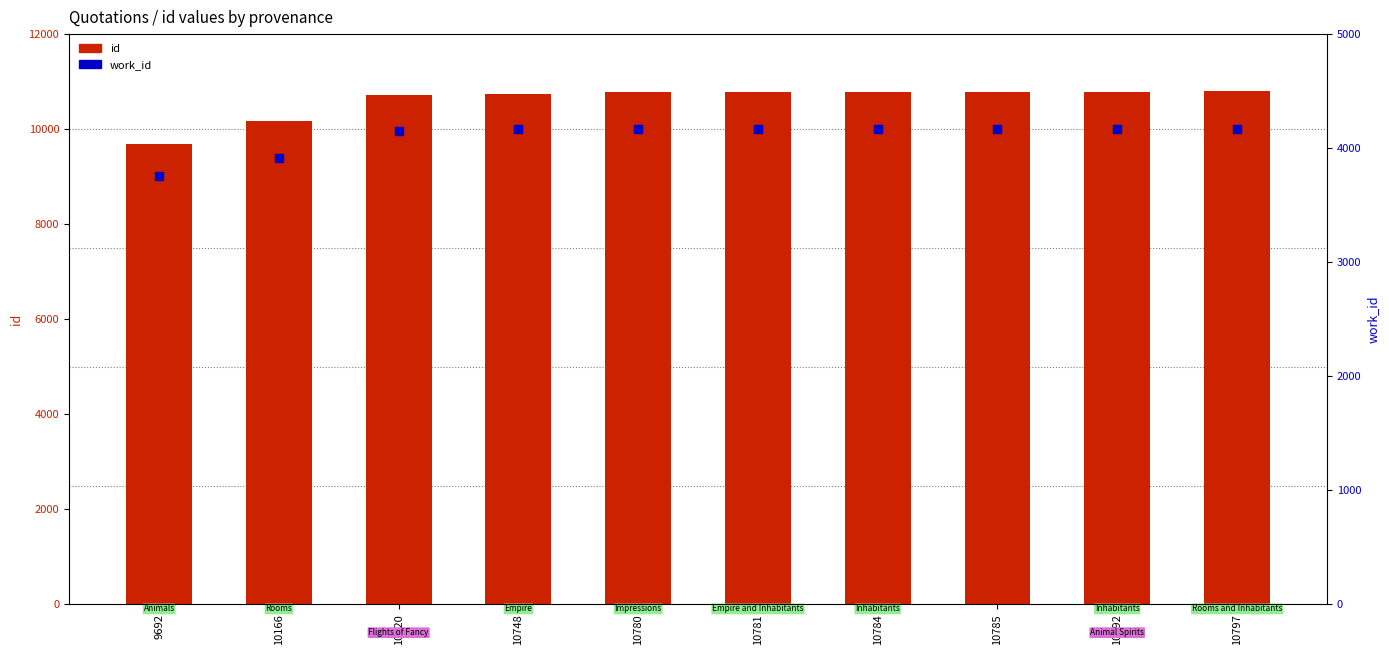

At which category is the sum across all series the highest?

10797